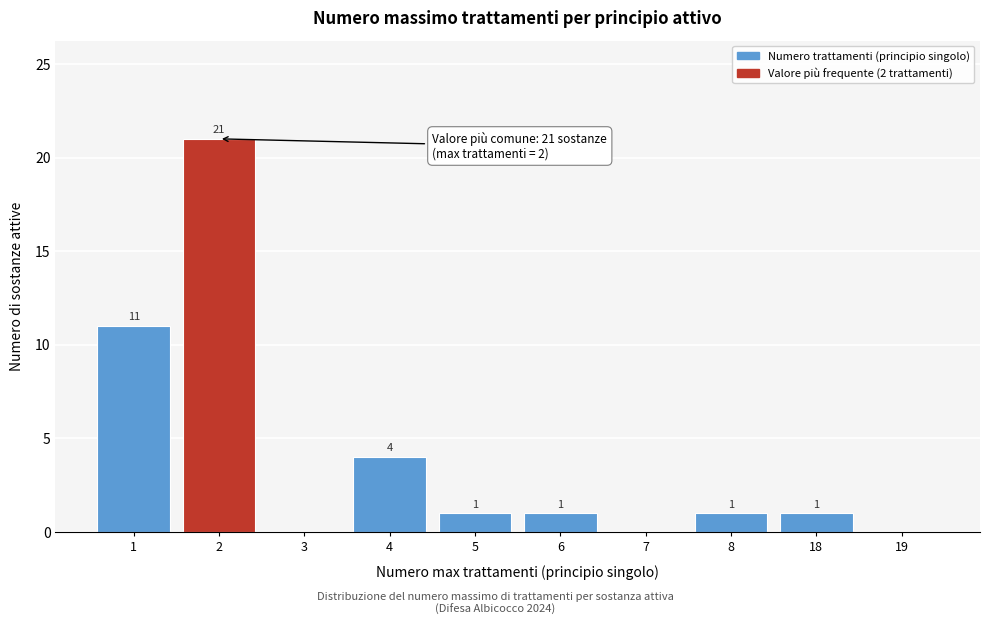

Reading left to right, what are all the values shown in this chart?

1=11	2=21	3=0	4=4	5=1	6=1	7=0	8=1	18=1	19=0